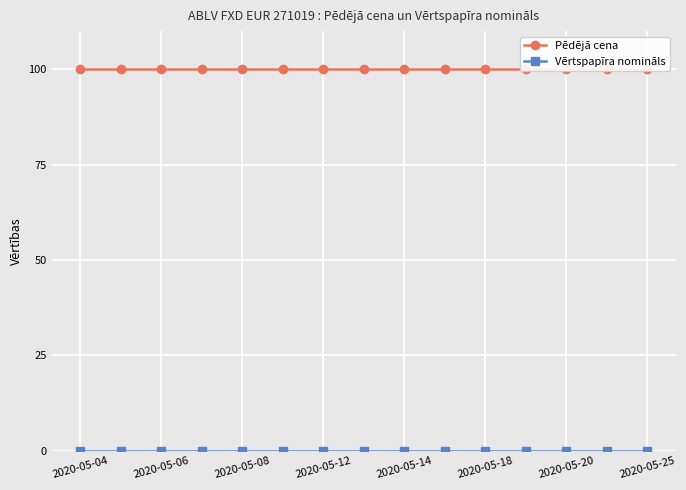

Which series changed the most between 8 and 9?

Pēdējā cena